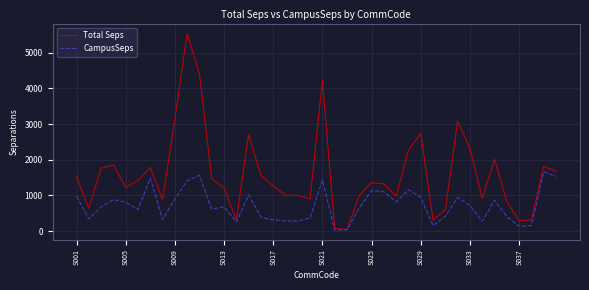

What is the greatest value displayed?

5541.6